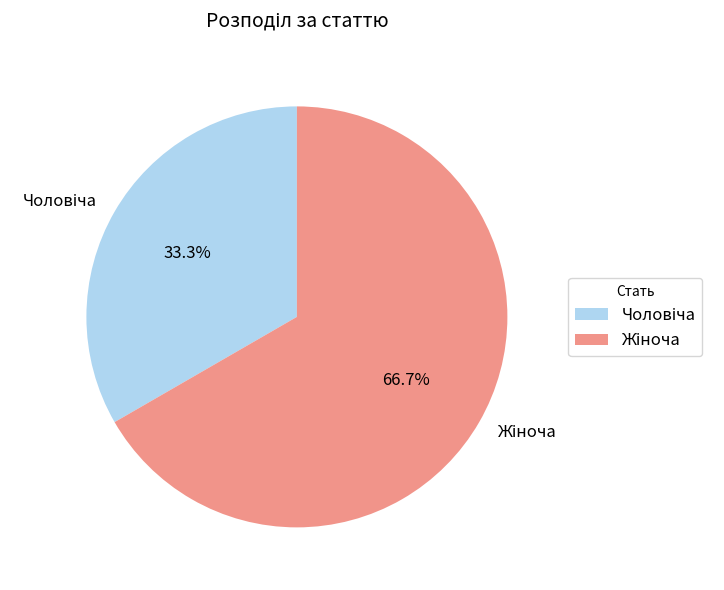

Is there any slice that represents more than half of the pie?

Yes